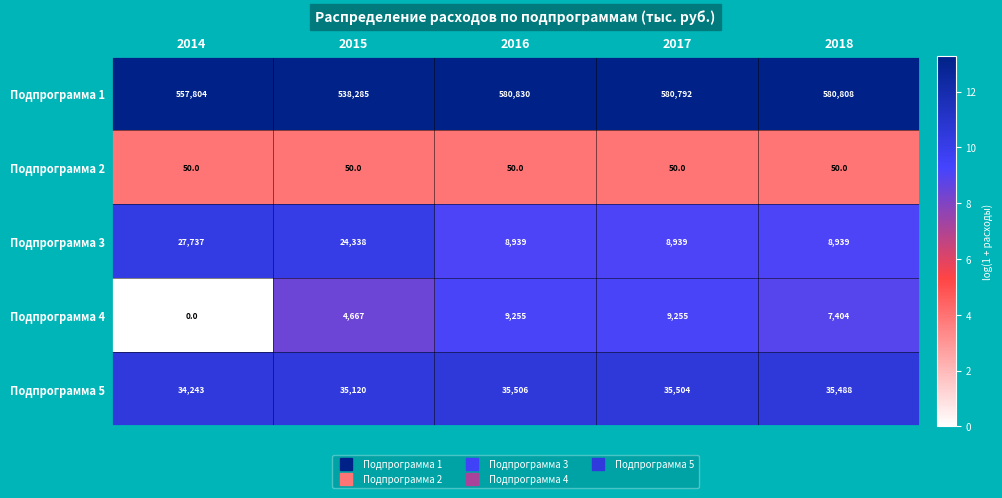

Between 2017 and 2018, which series saw the biggest shift?

Подпрограмма 4